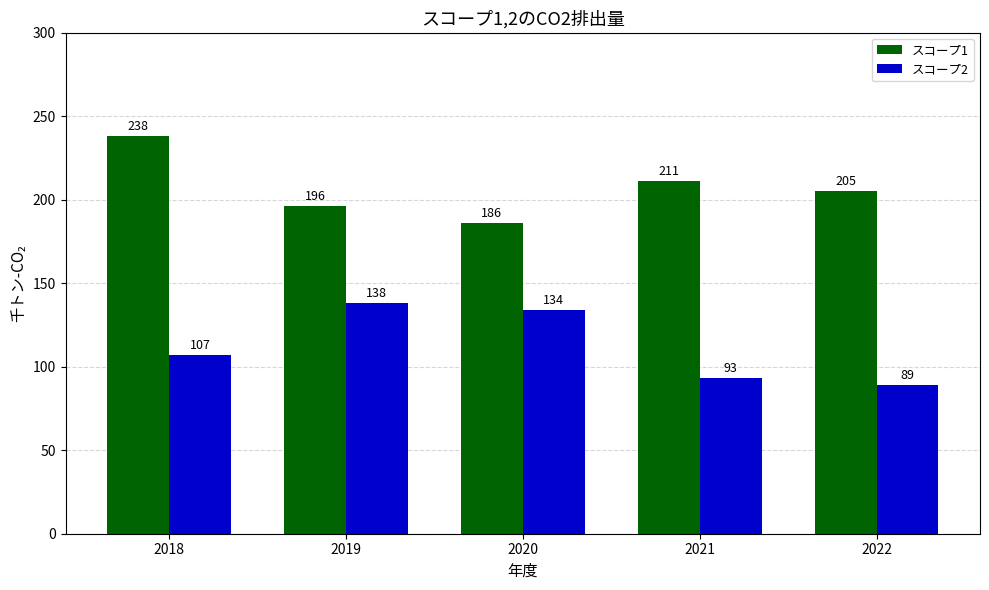

Which series has the largest total across all categories?

スコープ1